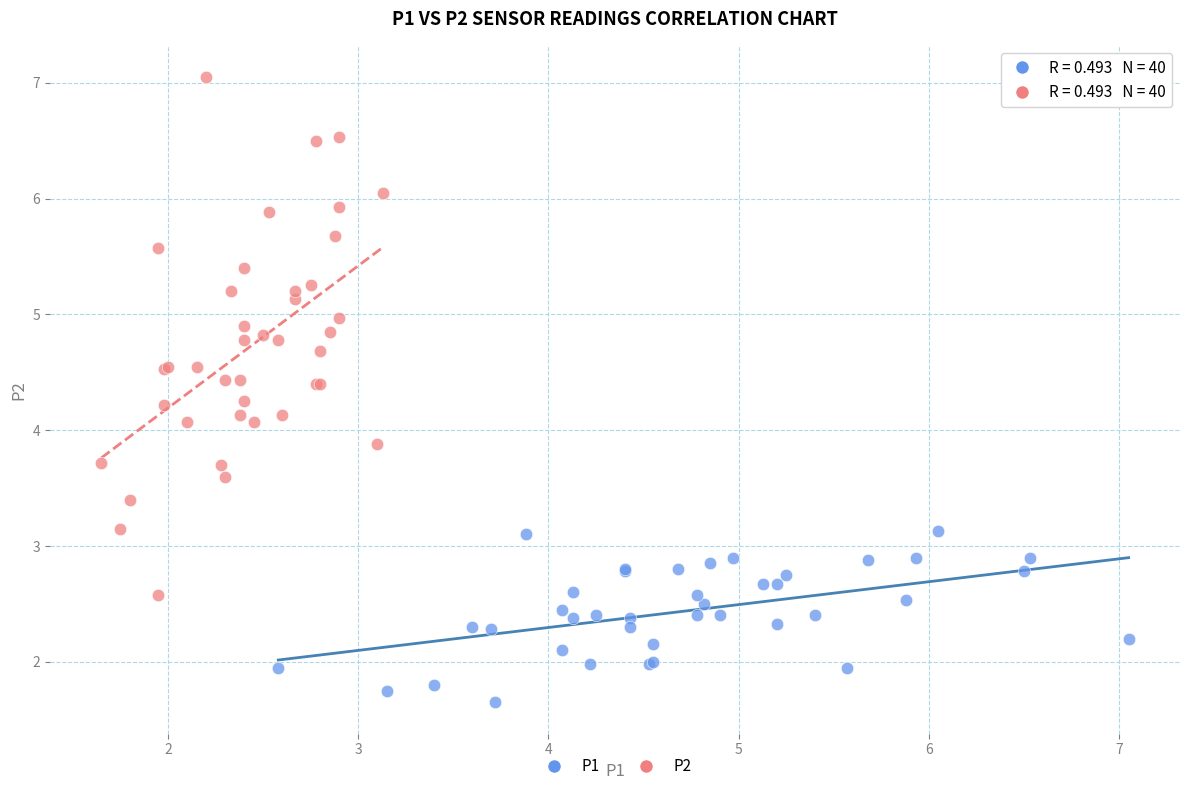

What are all the series names shown in the legend?

P1, P2